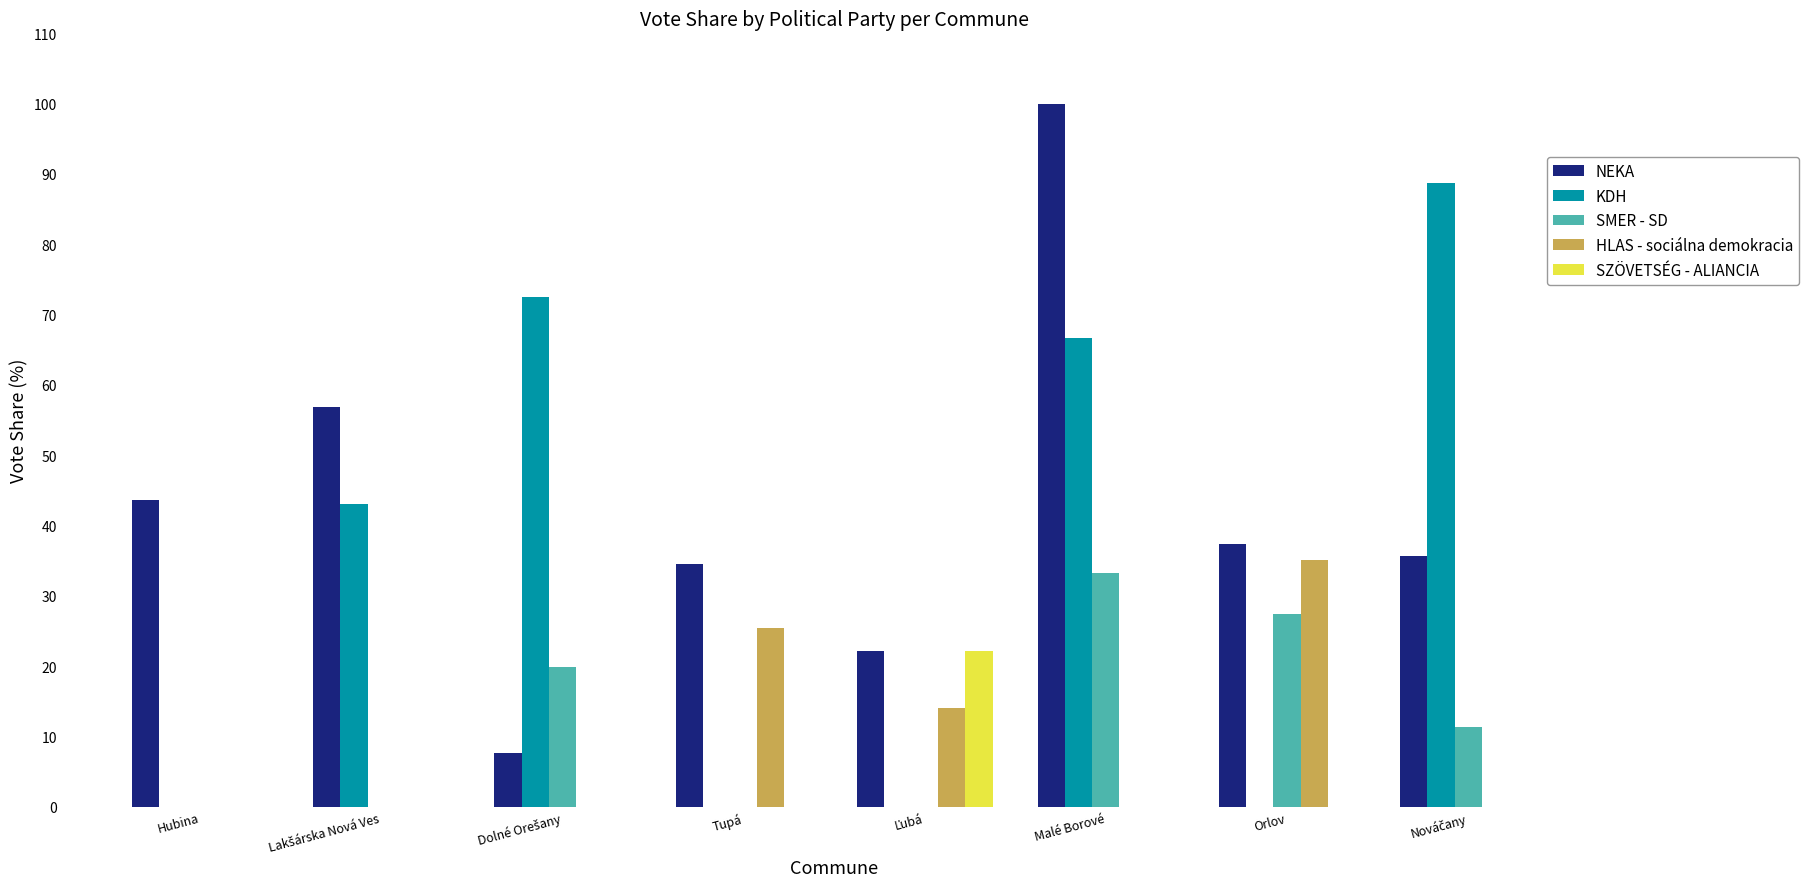

Between Tupá and Malé Borové, which series saw the biggest shift?

KDH